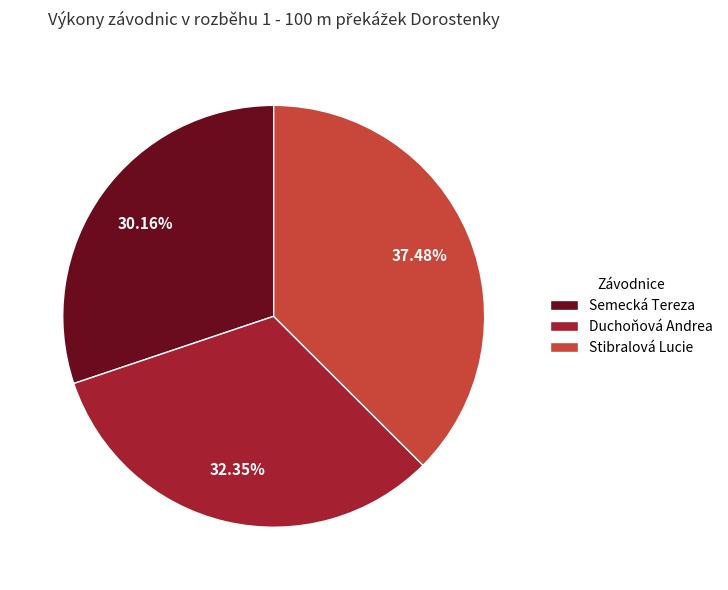

Rank the categories by value from lowest to highest.

Semecká Tereza, Duchoňová Andrea, Stibralová Lucie